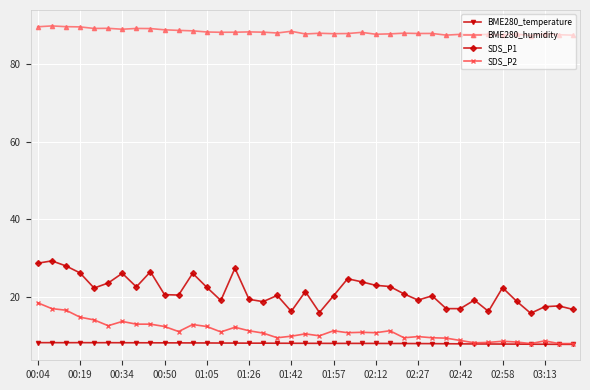

What is the greatest value displayed?

89.8